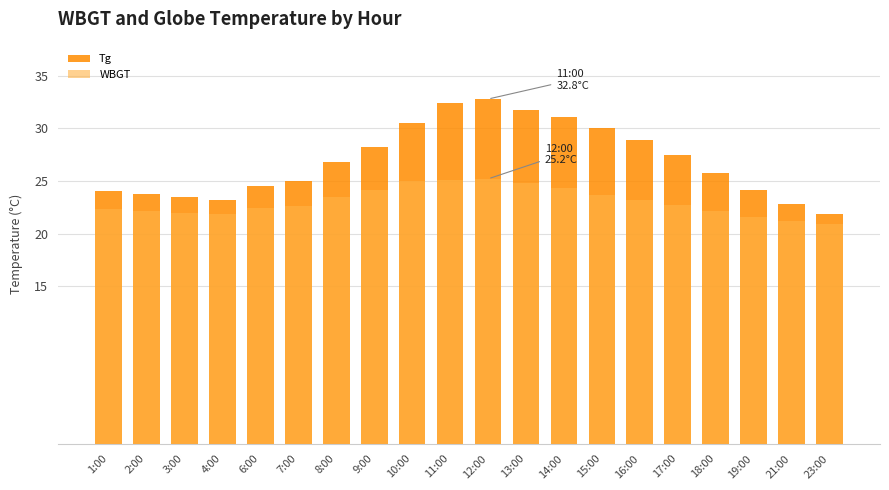

Which series has the largest range (max minus min)?

Tg